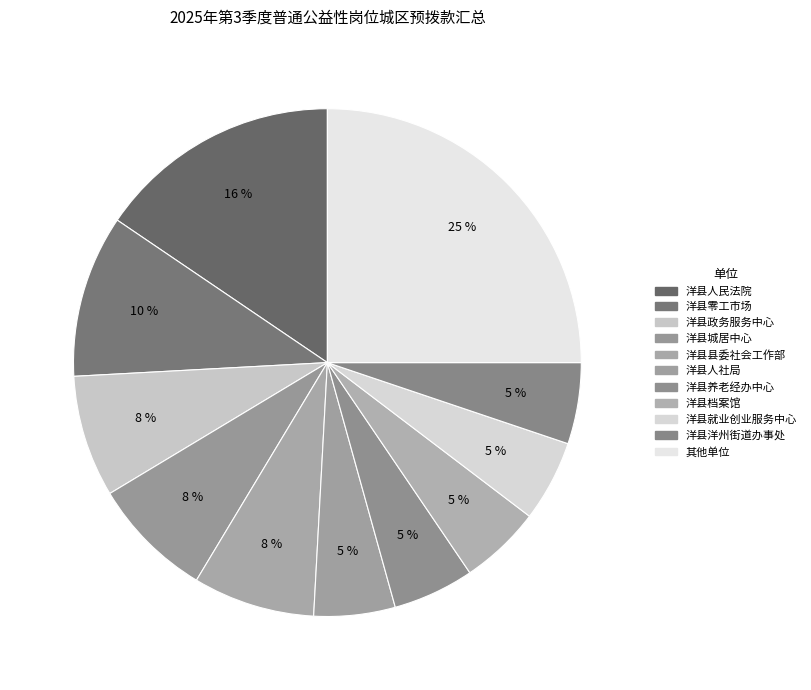

How many slices are in this pie chart?

11